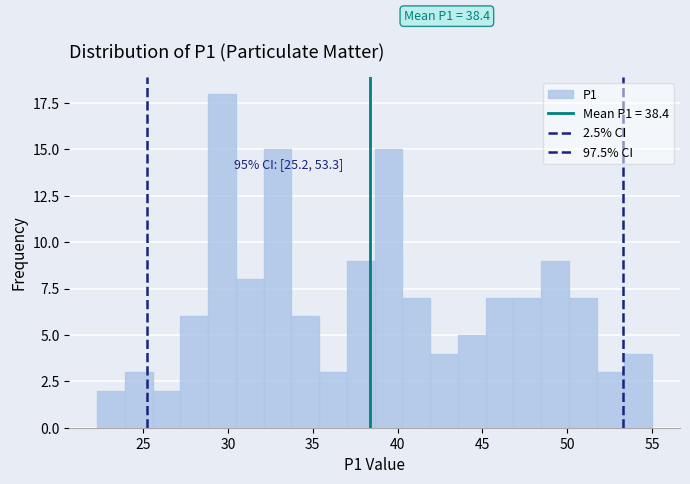

Read against the x-axis, roughly where is the centre of the tallest bar?

29.5